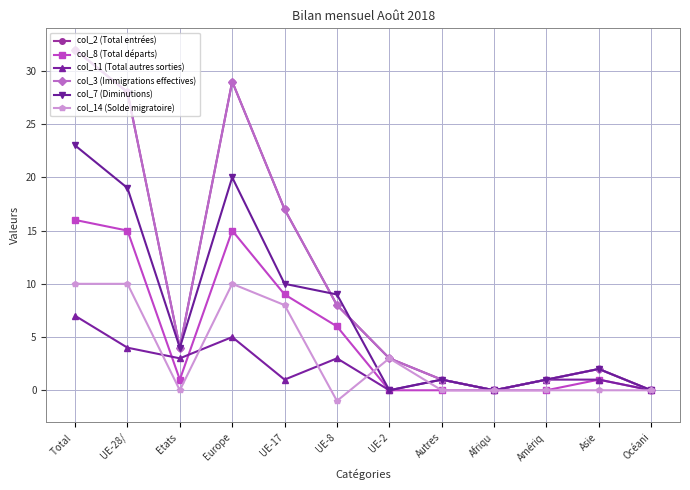

Where is the first local maximum for col_11 (Total autres sorties)?

Europe